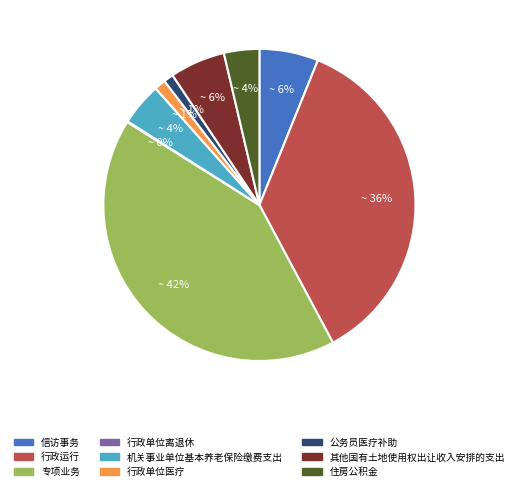

Which has a higher value, 机关事业单位基本养老保险缴费支出 or 信访事务?

信访事务